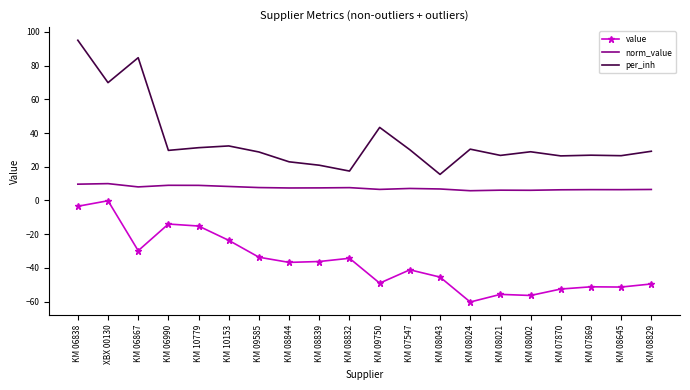

What is the minimum value for per_inh?

15.5